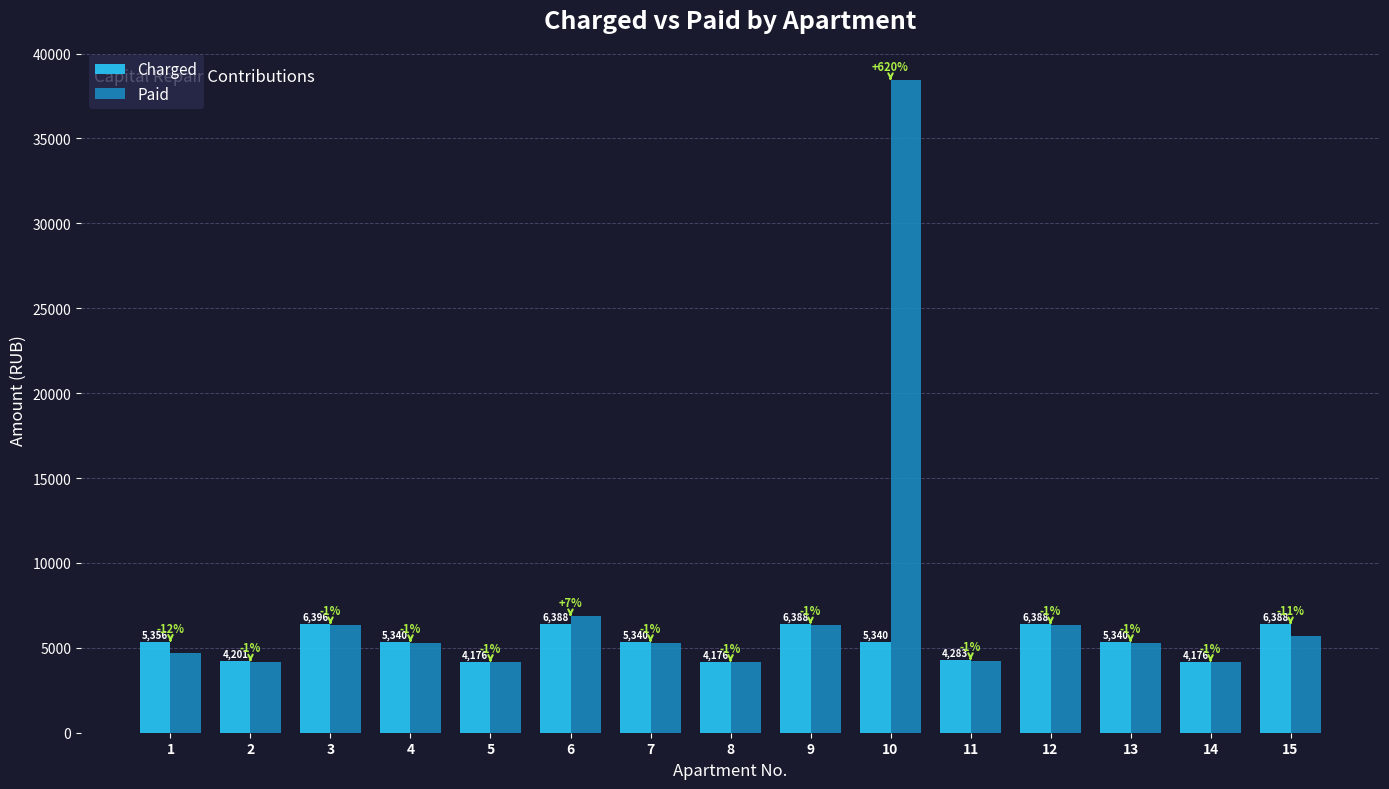

Is the value of Charged at 1 greater than the value of Paid at 15?

No